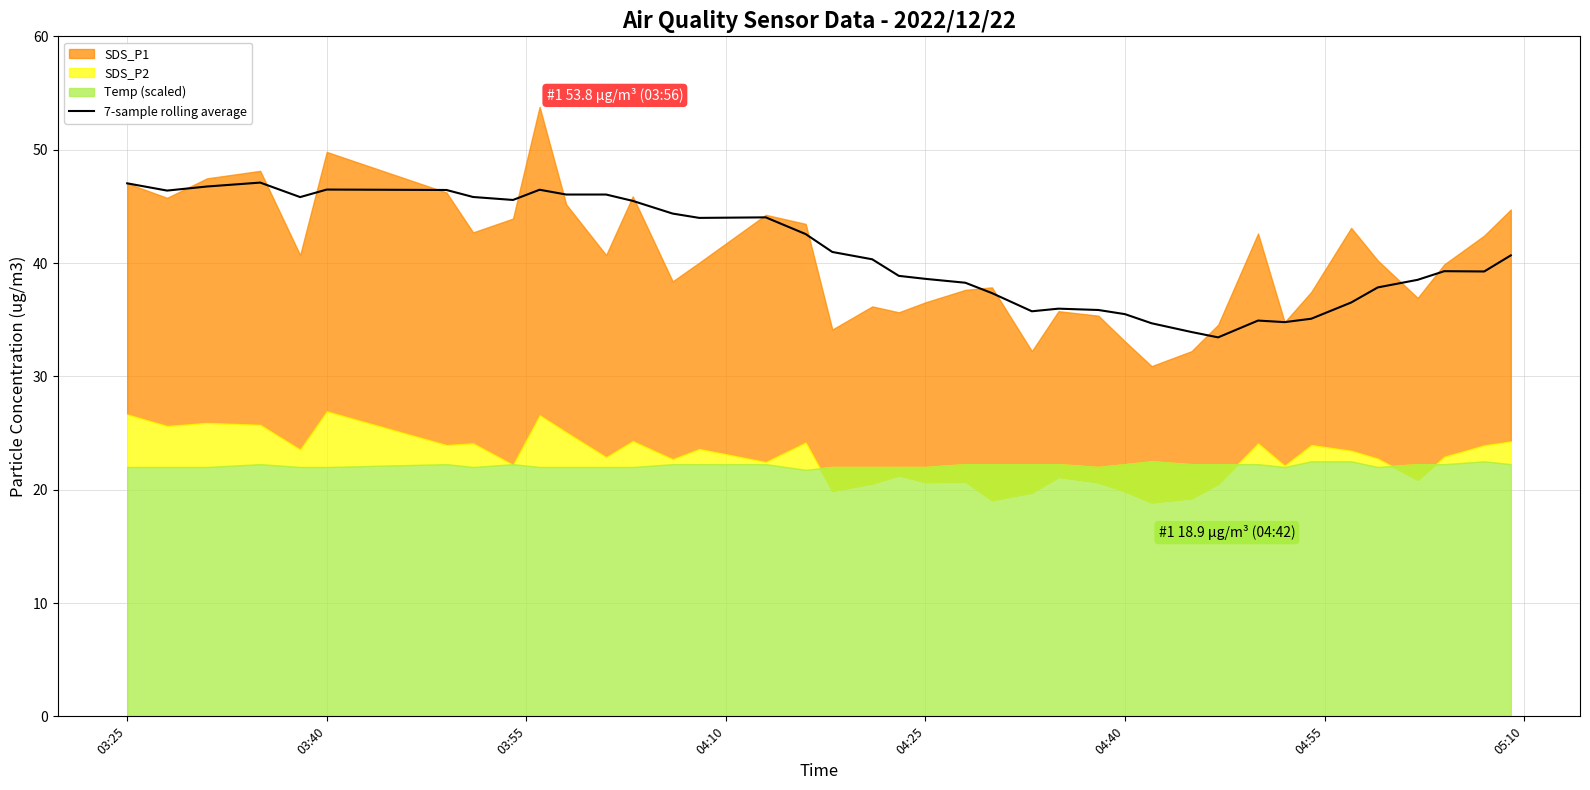

How many values are below 40?

19